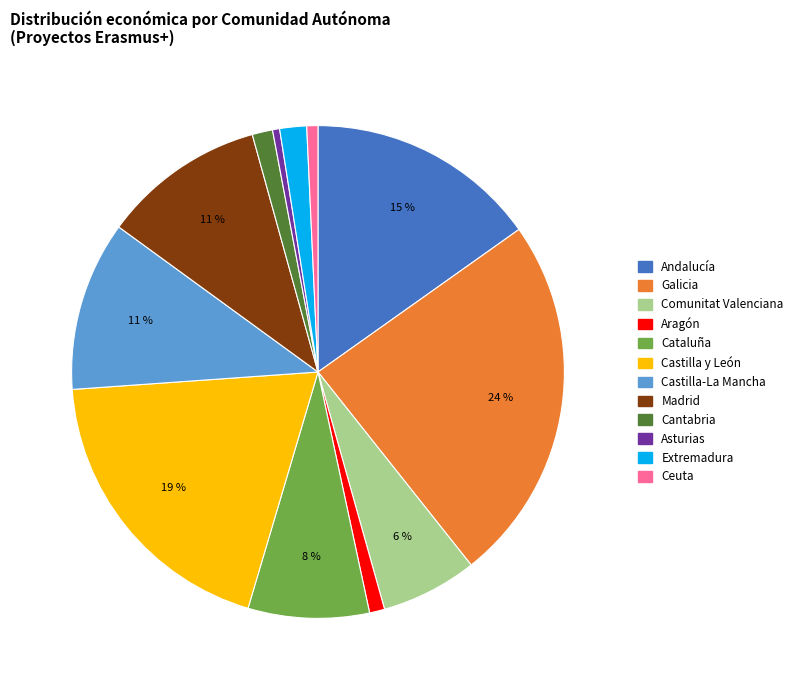

To the nearest percent, what is the average slice percentage?

8%